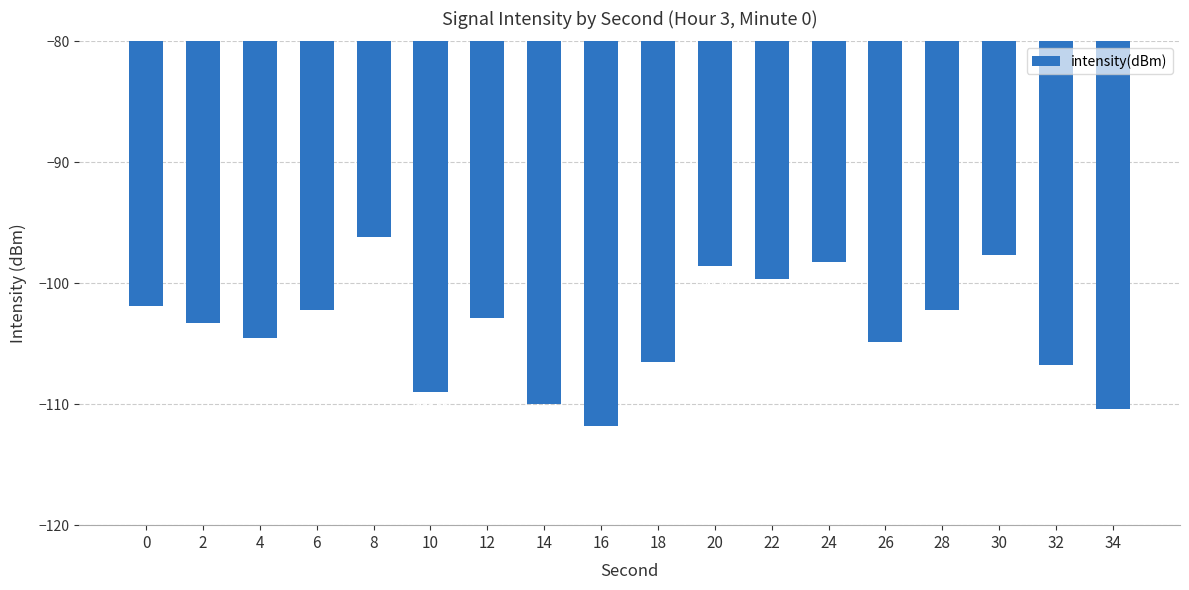

Which has a higher value, 34 or 8?

8